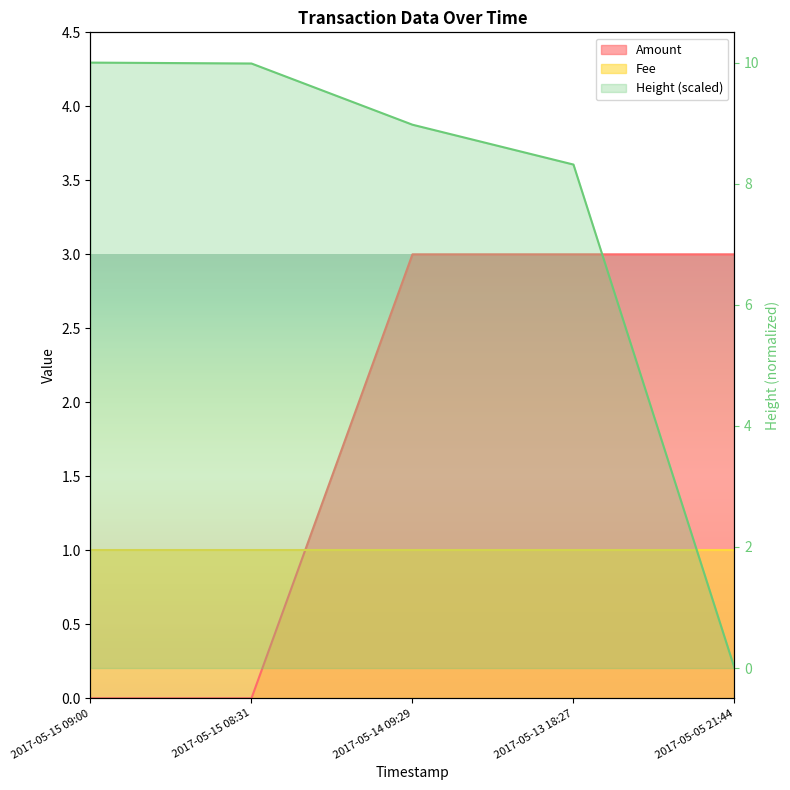

What position from the left is 2017-05-13 18:27?

4